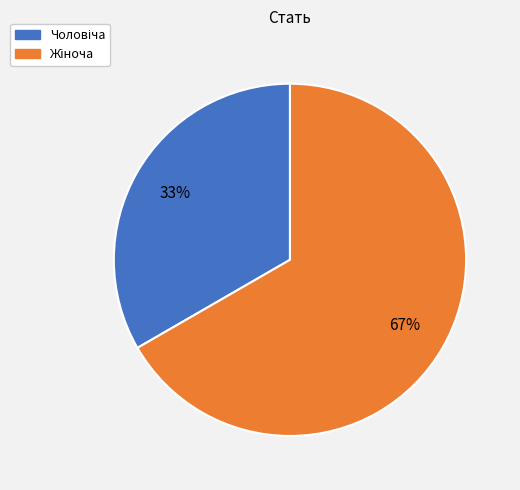

Is there a majority slice in this chart?

Yes